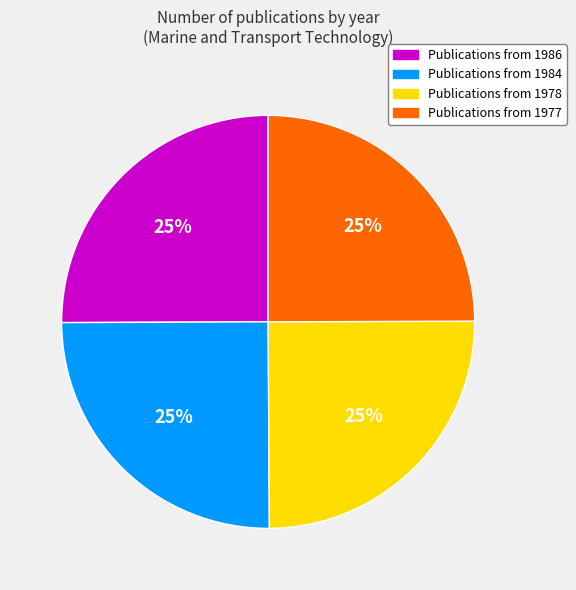

Does any single category account for the majority?

No